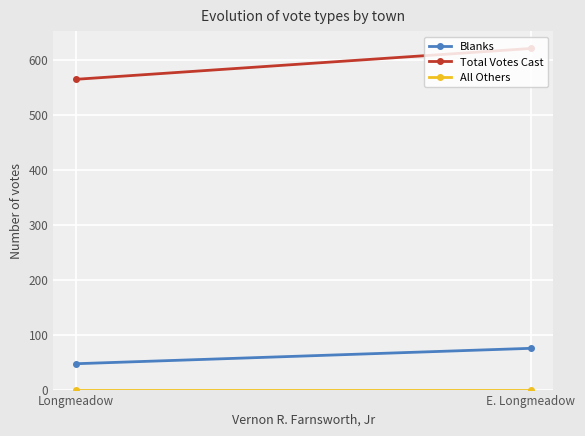

Which series has the largest total across all categories?

Total Votes Cast